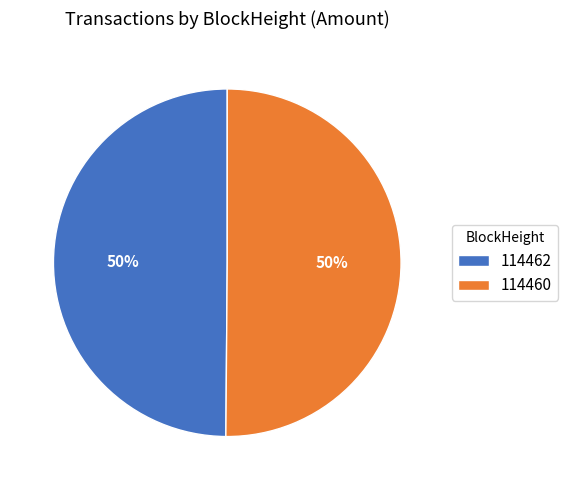

True or false: 114462 accounts for 58% of the total.

False